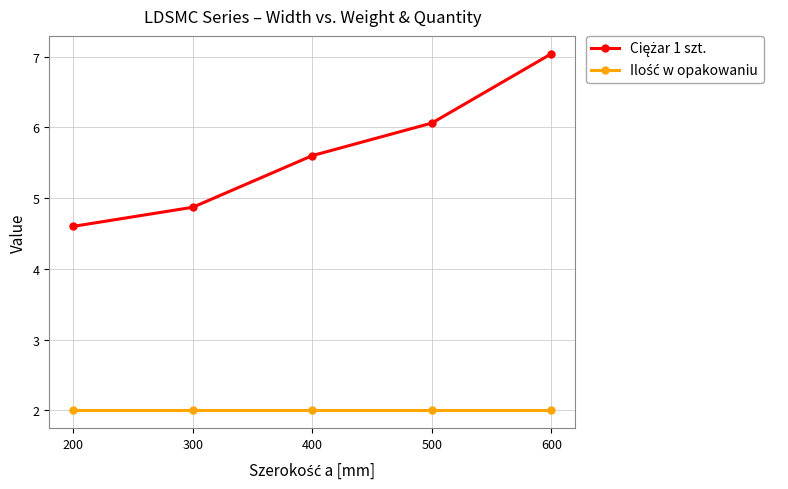

At which category is the sum across all series the highest?

600